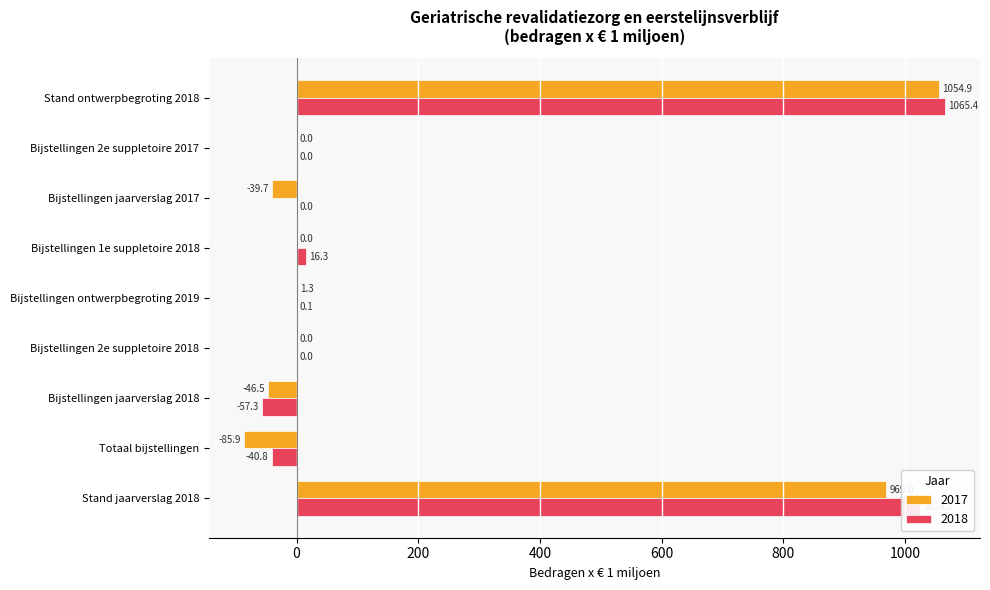

What is the sum of all 2018 values?

2008.2